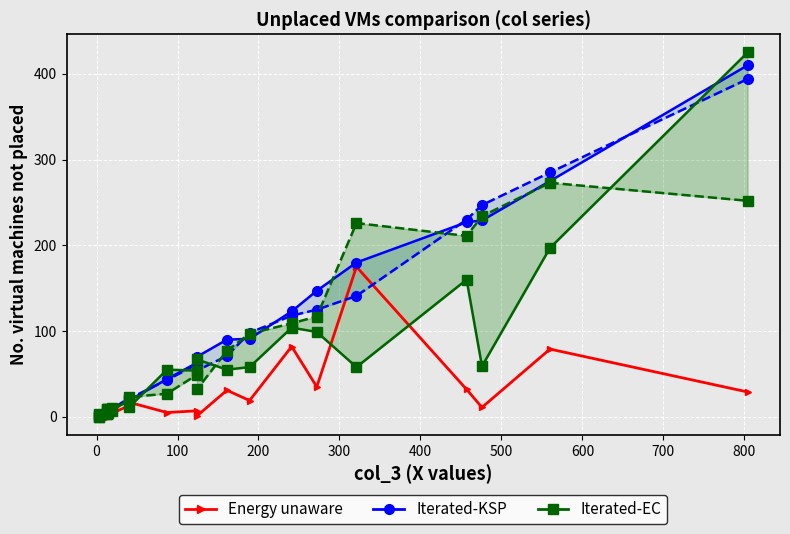

The col_15 (Energy unaware) series shows -105 at 0. True or false?

False